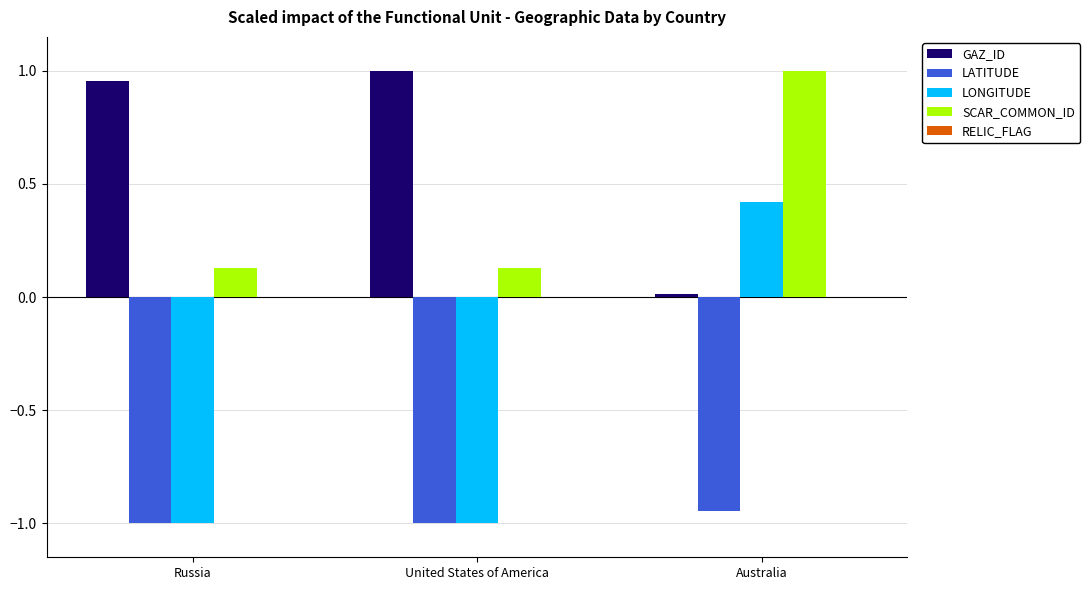

Is it true that LONGITUDE equals -1.0 at United States of America?

True